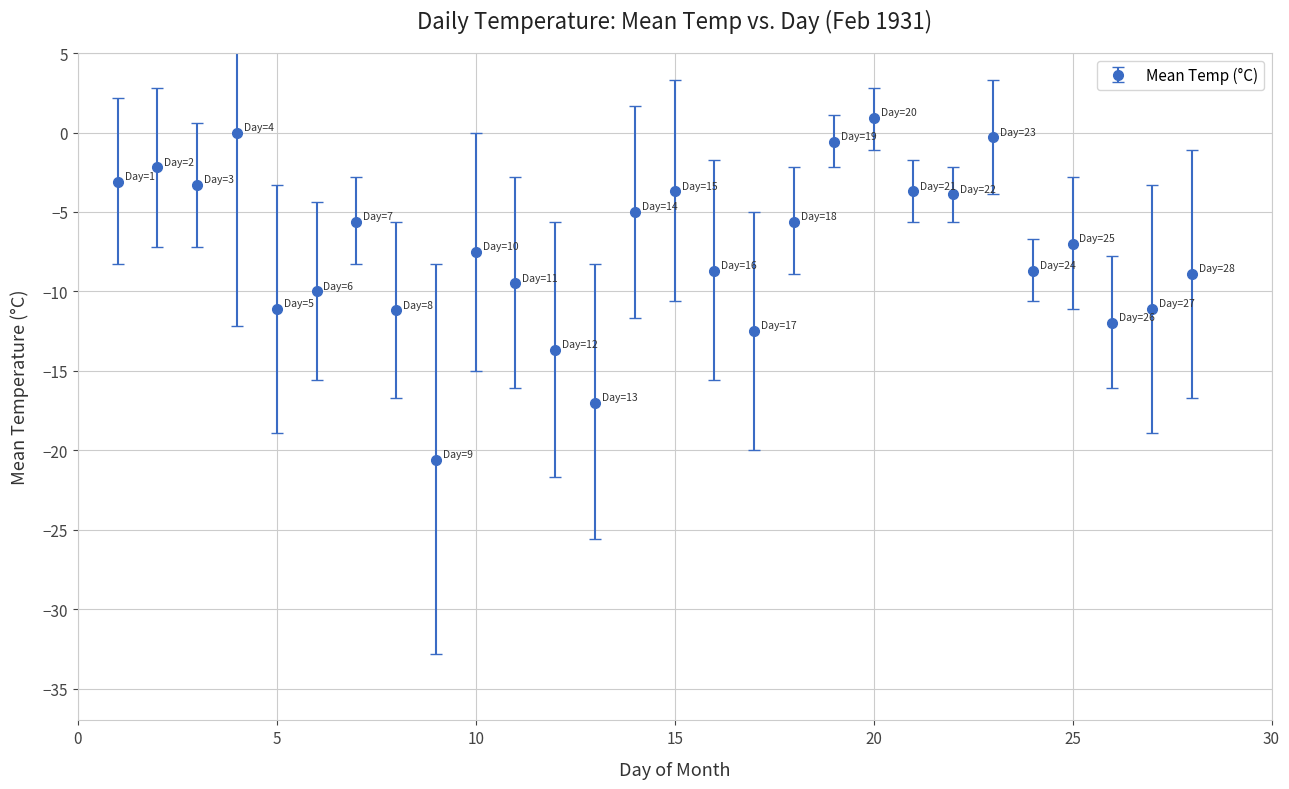

How many interior local valleys (lower than both neighbors) does the data have?

8